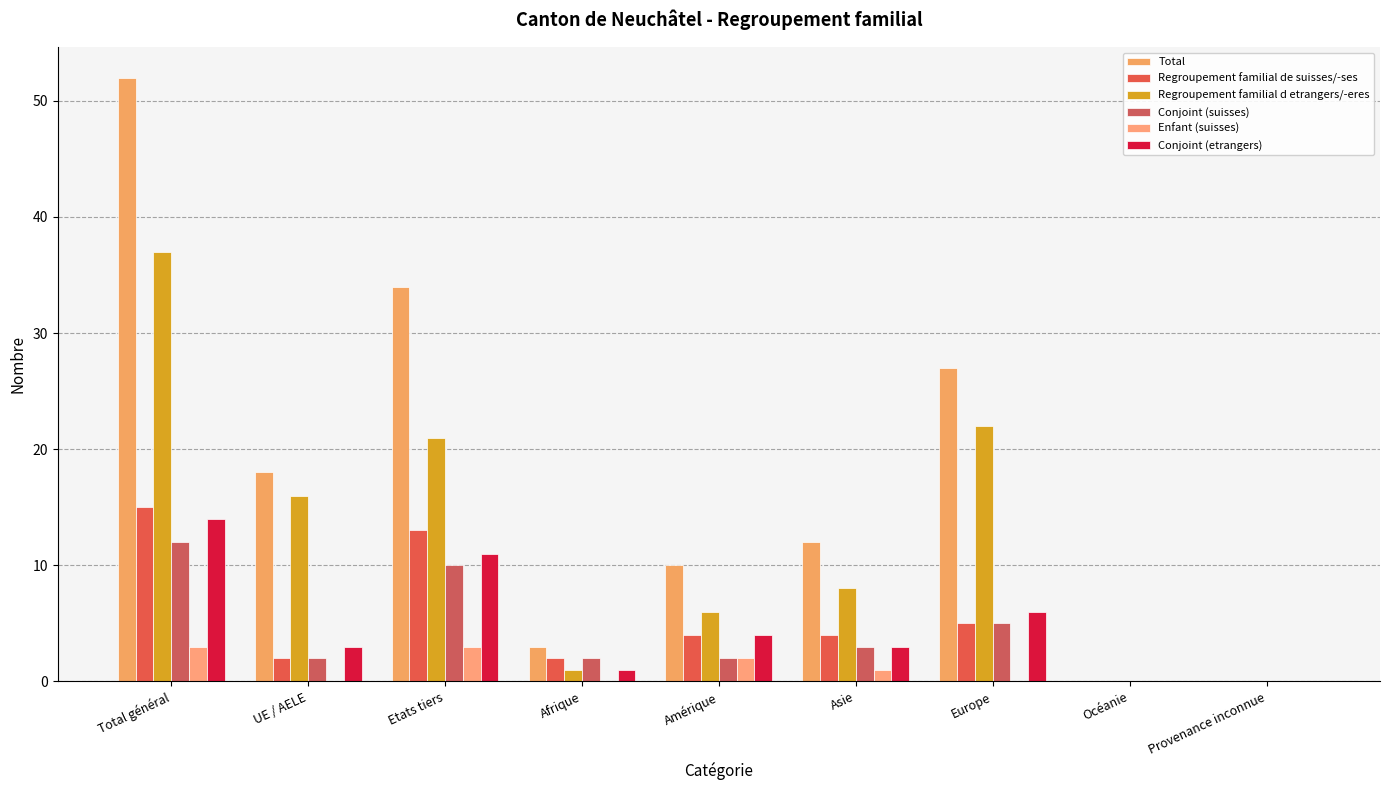

Rank the series at UE / AELE from highest to lowest value.

Total, Regroupement familial d etrangers/-eres, Conjoint (etrangers), Regroupement familial de suisses/-ses, Conjoint (suisses), Enfant (suisses)